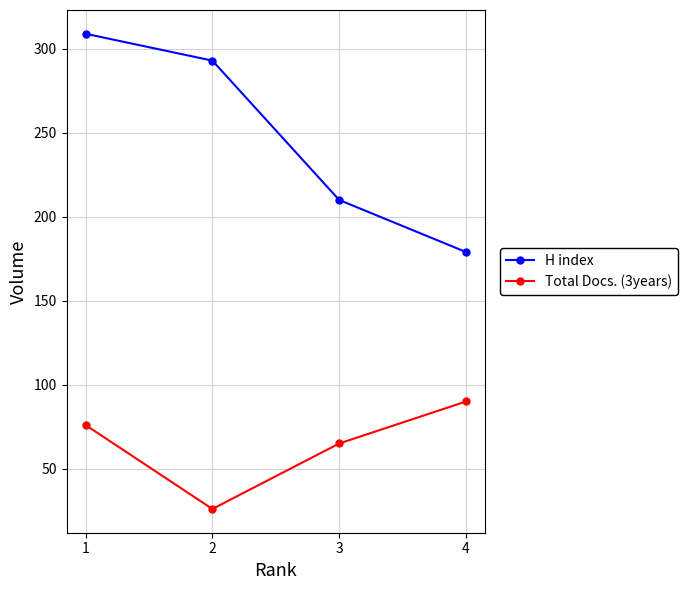

At 1, list the series in order from smallest to largest.

Total Docs. (3years), H index